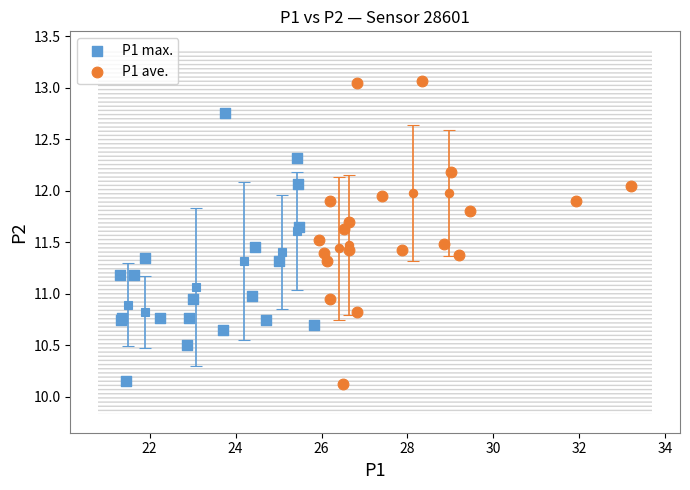

Which series reaches the maximum Y coordinate?

P1 ave.